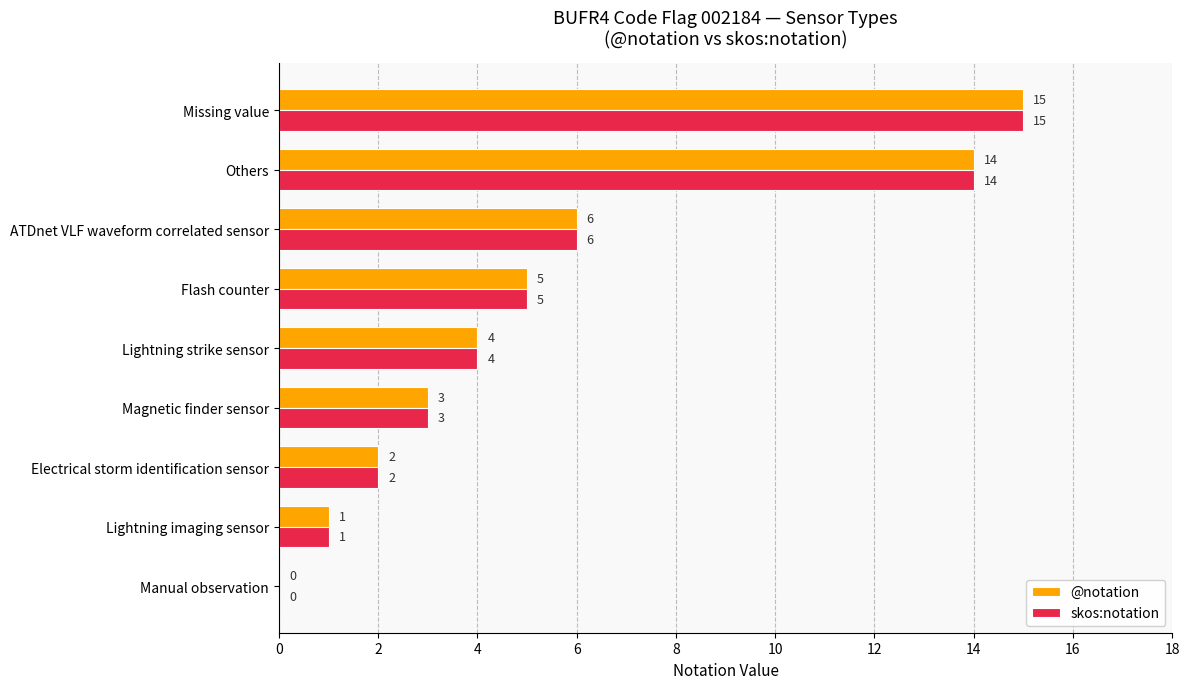

What are all the series names shown in the legend?

@notation, skos:notation